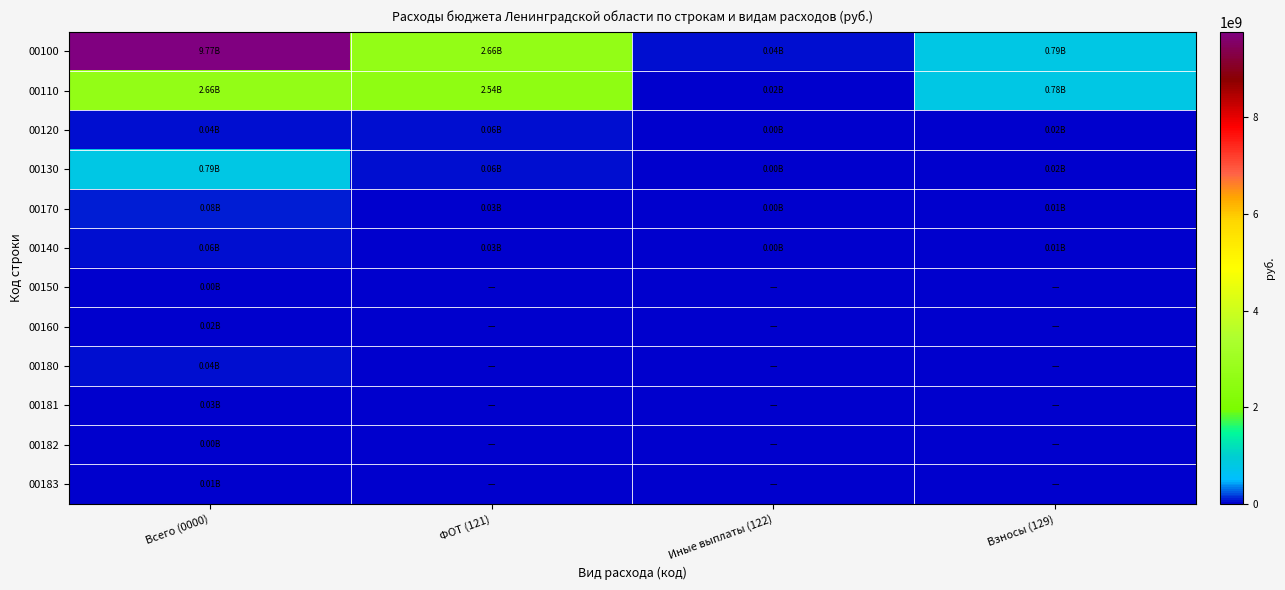

Which has a higher value, ФОТ (121) or Взносы (129)?

ФОТ (121)